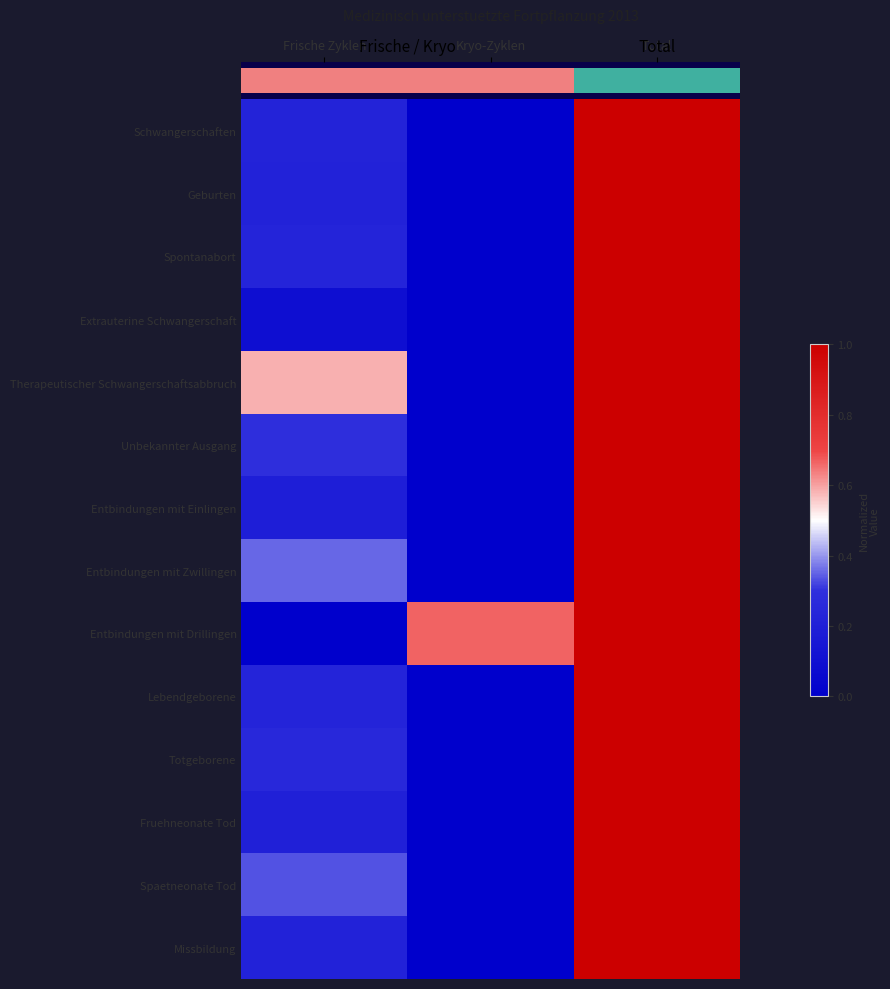

At which category does the chart reach its peak across all series?

Total